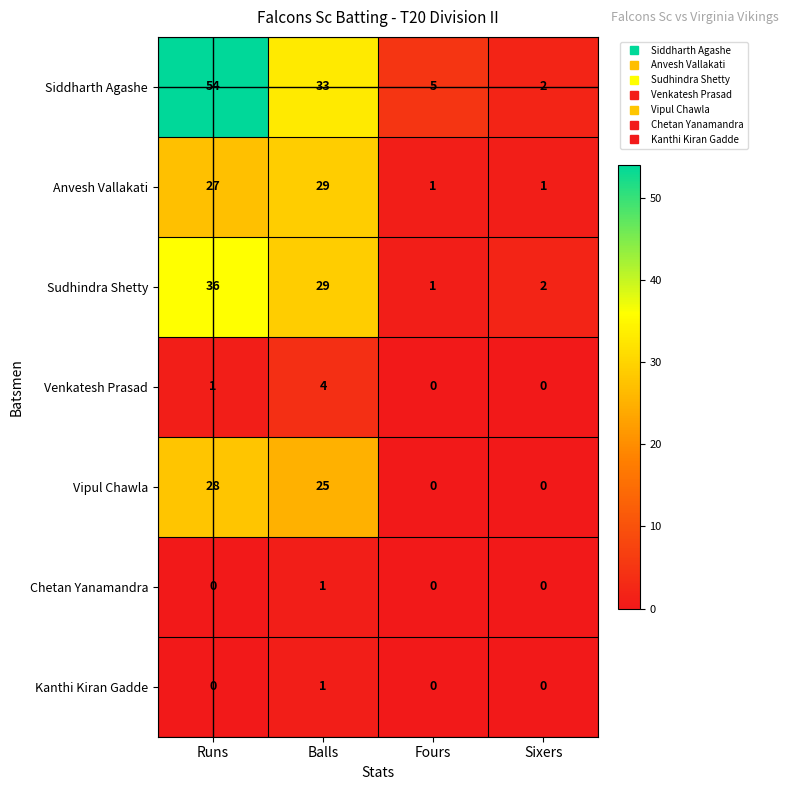

What is the sum of the Vipul Chawla values at Fours and Runs?

28